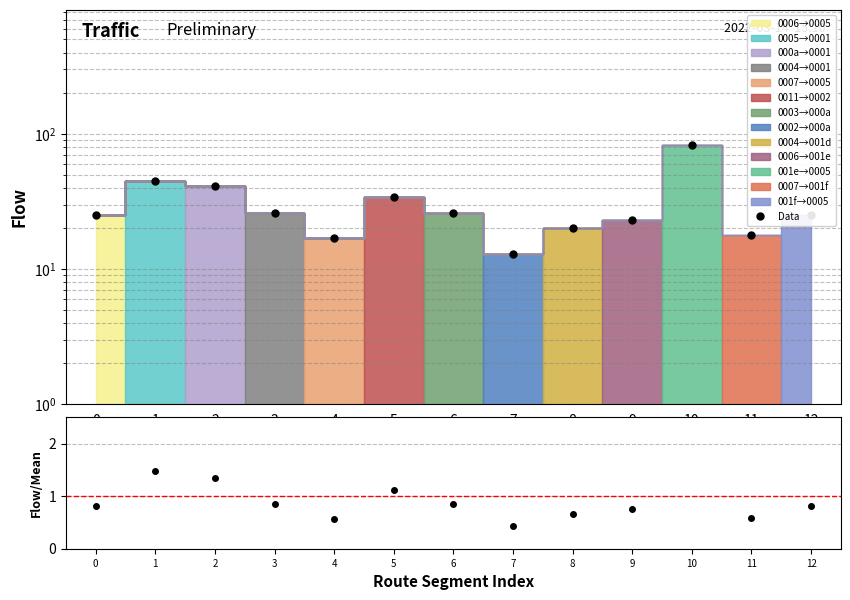

Which category has the highest value in the Data series?

10